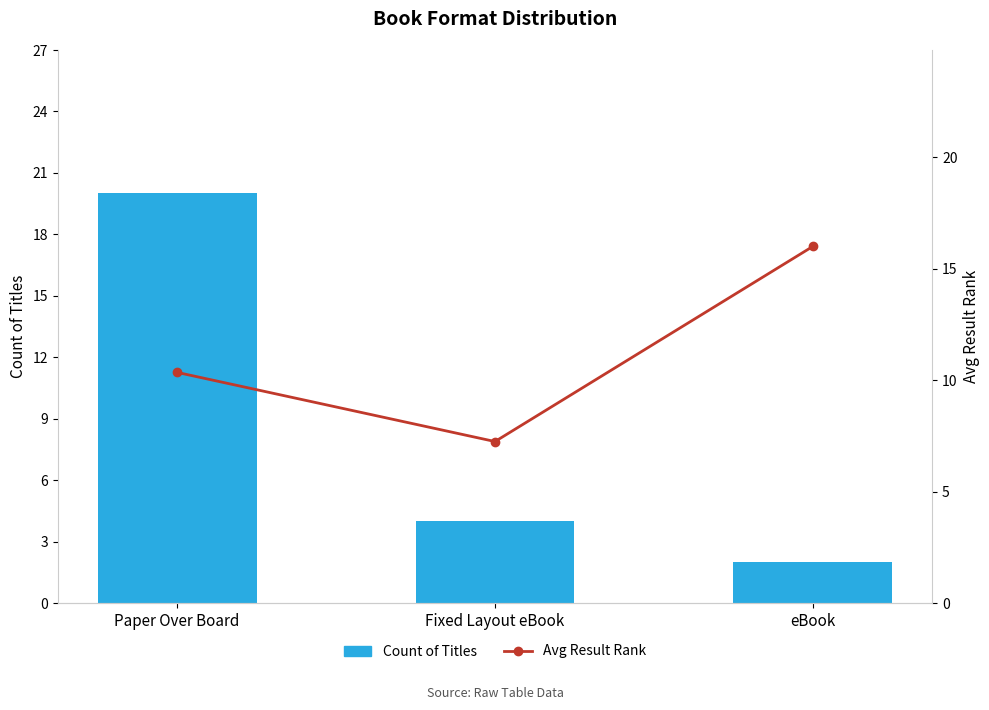

What position from the left is Paper Over Board?

1